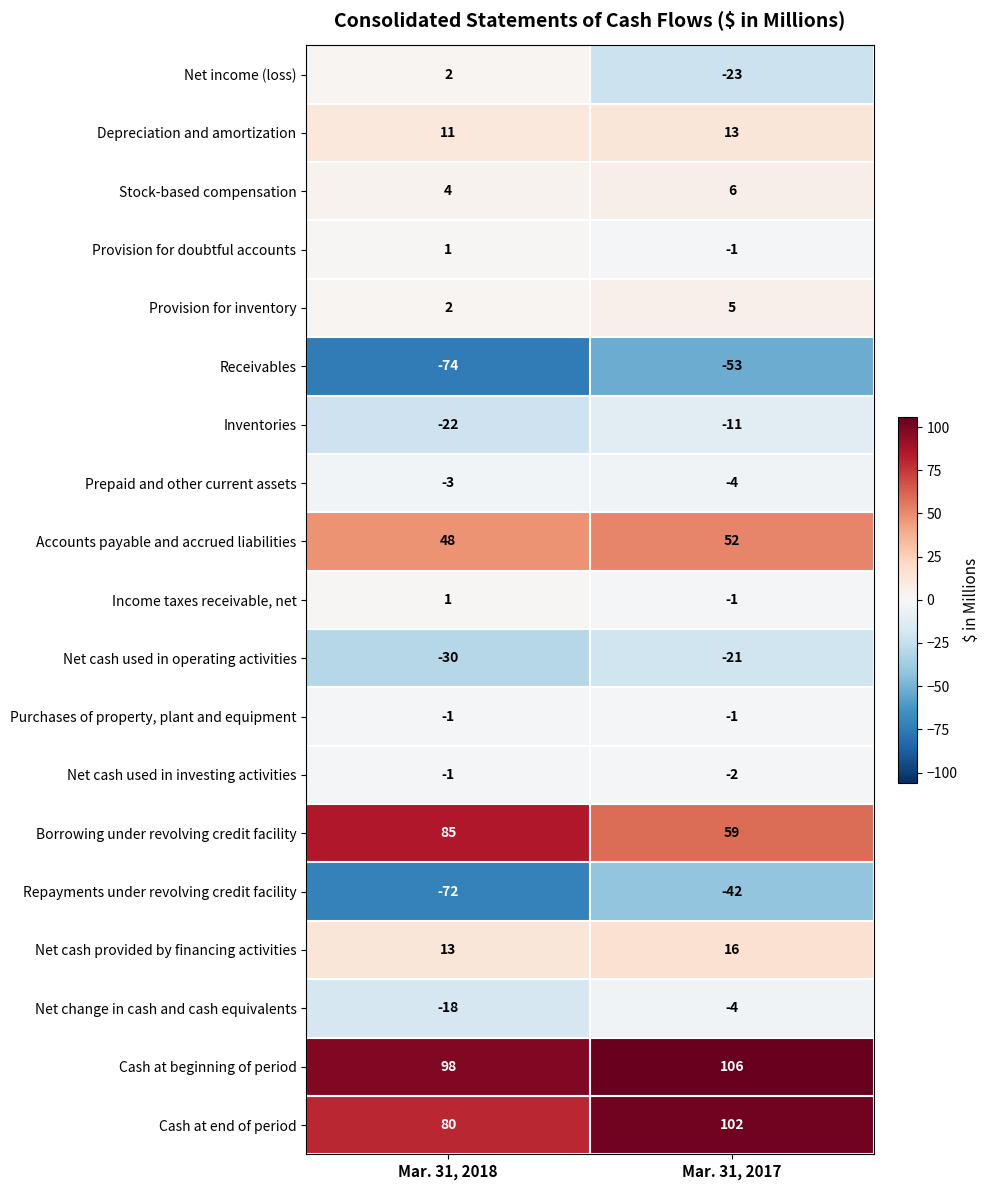

Which label corresponds to the largest value in the chart?

Mar. 31, 2017